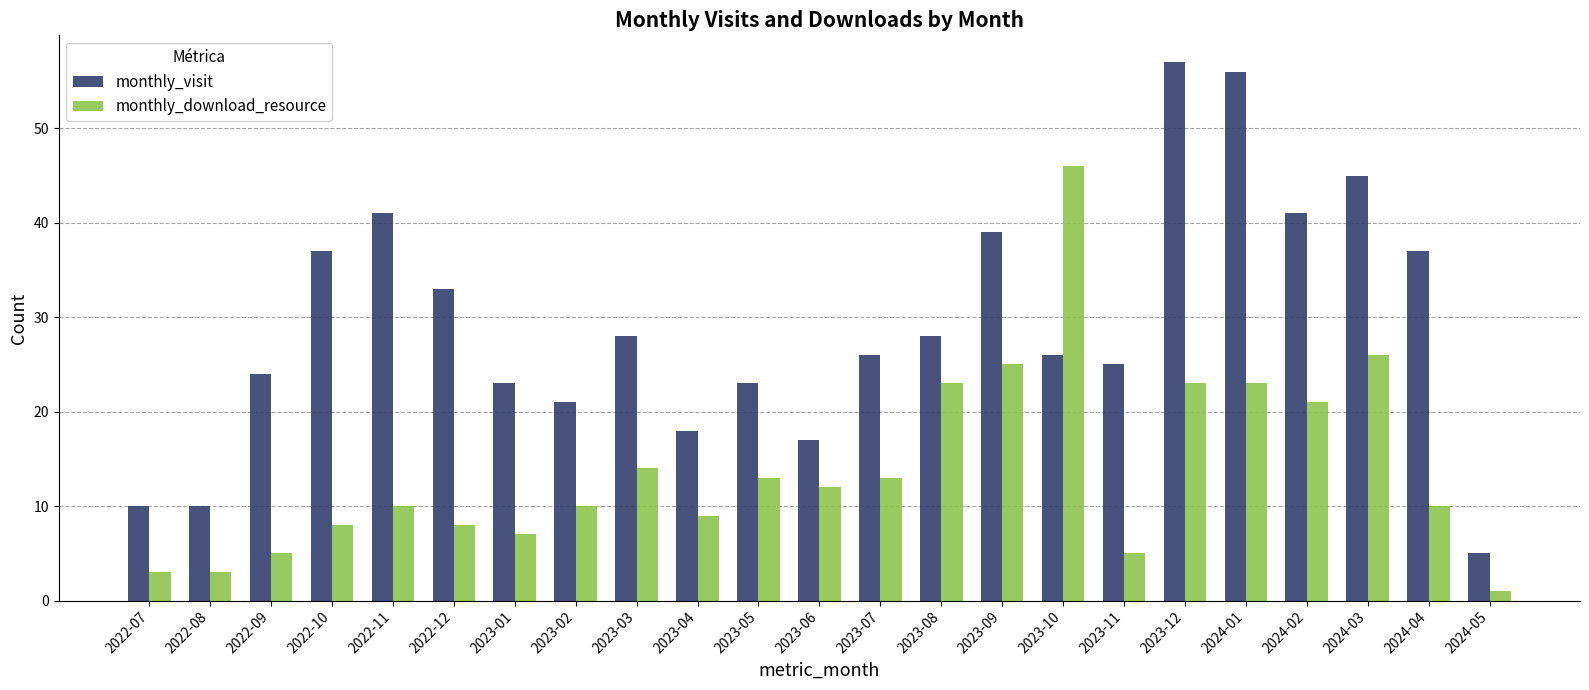

Where is monthly_visit nearest to the value 31?

2022-12